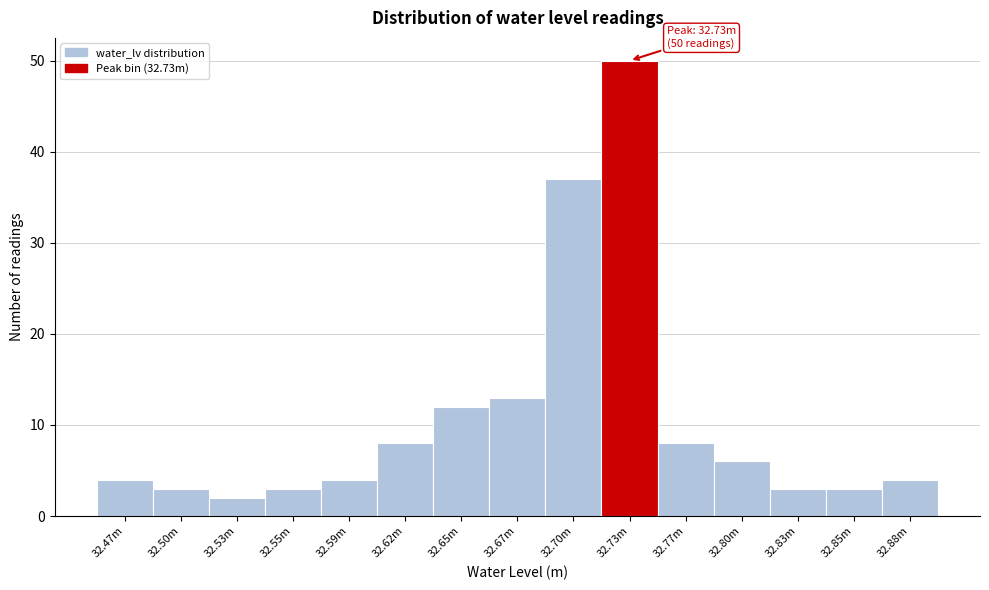

Reading left to right, what are all the values shown in this chart?

32.47m=4	32.50m=3	32.53m=2	32.55m=3	32.59m=4	32.62m=8	32.65m=12	32.67m=13	32.70m=37	32.73m=50	32.77m=8	32.80m=6	32.83m=3	32.85m=3	32.88m=4